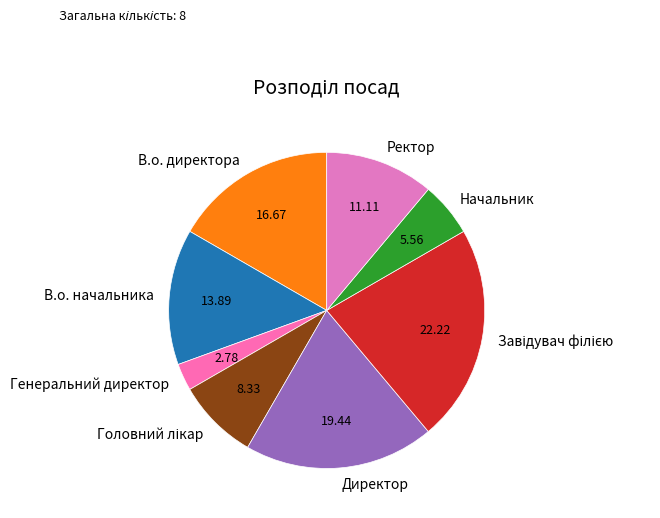

Does any single category account for the majority?

No